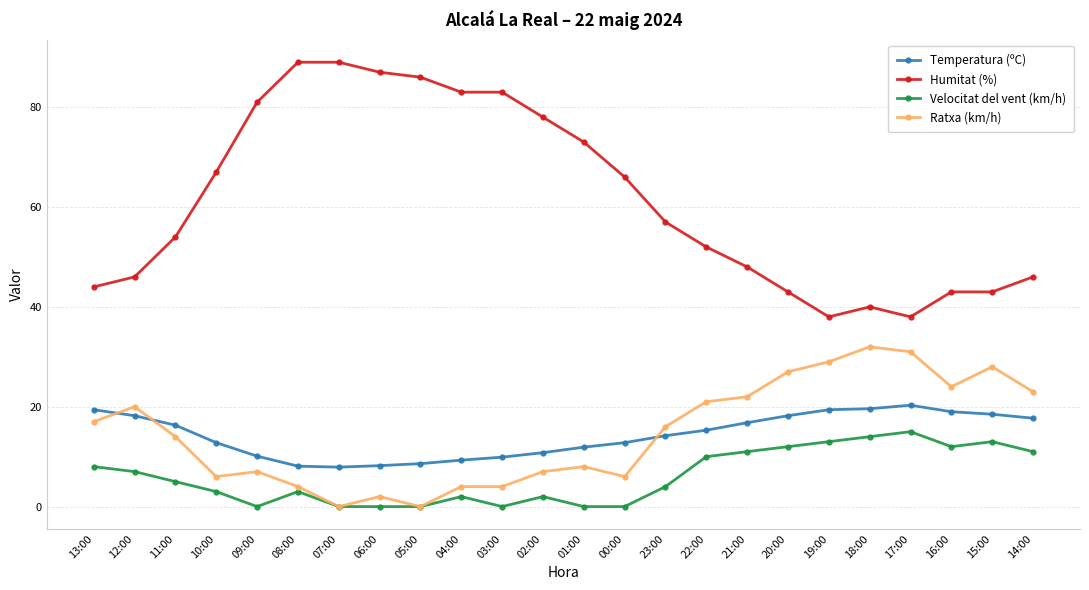

Where is the first local minimum for Velocitat del vent (km/h)?

09:00